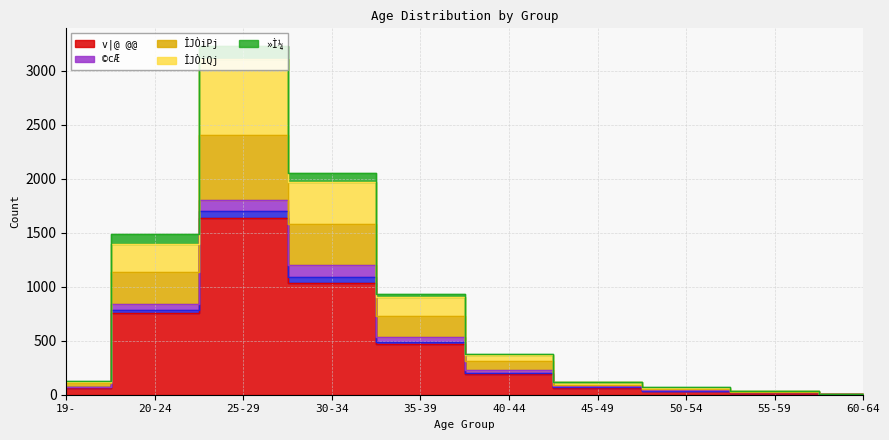

What is the sum of all _@@Æ values?

4824